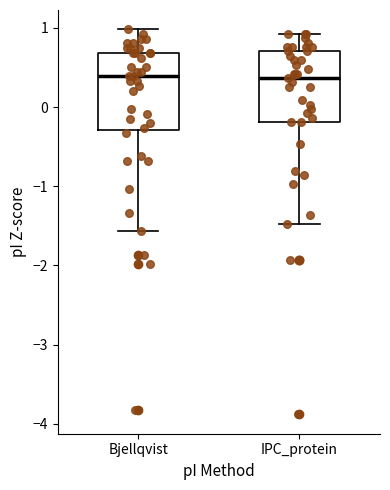

Reading left to right, transcribe this box plot: for each box, give where its median line is, the range the box spans, and where its two whiskers end, as read against the y-axis. The values are not printed on the chart, so give them approximately, as read against the axis.

Bjellqvist: median 0.4, box -0.3 to 0.7, whiskers -1.6 to 1.0
IPC_protein: median 0.4, box -0.2 to 0.7, whiskers -1.5 to 0.9